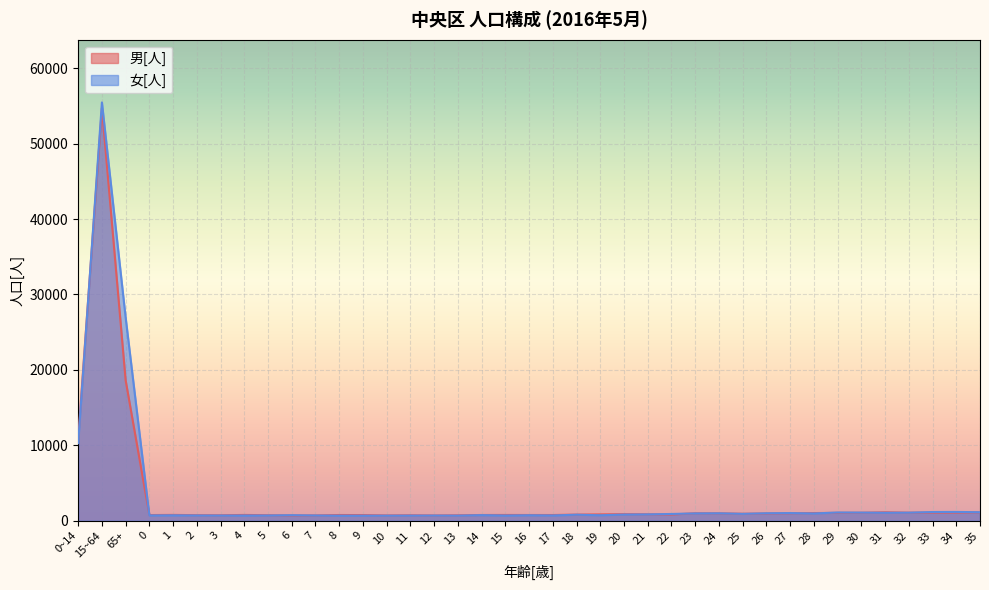

True or false: 男[人] has more than 0 points higher than both neighbors.

True